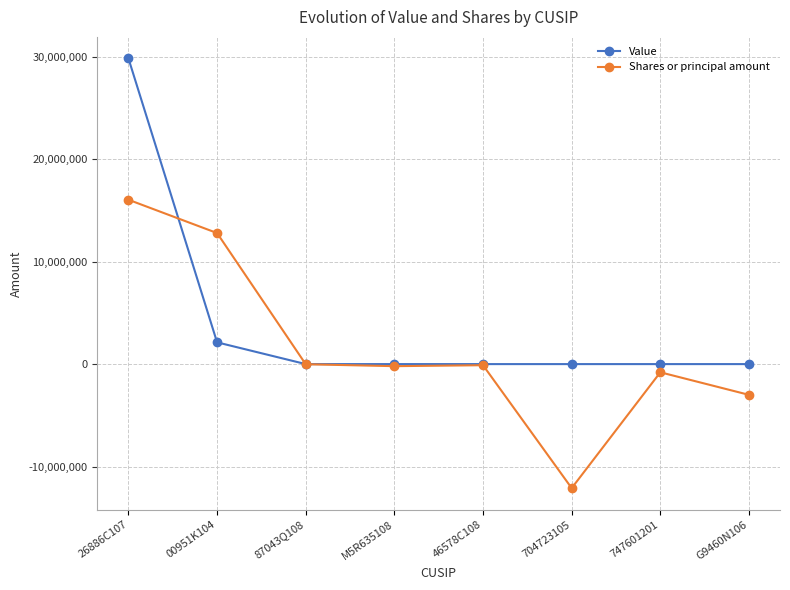

What is the total value across all series at G9460N106?

-3000000